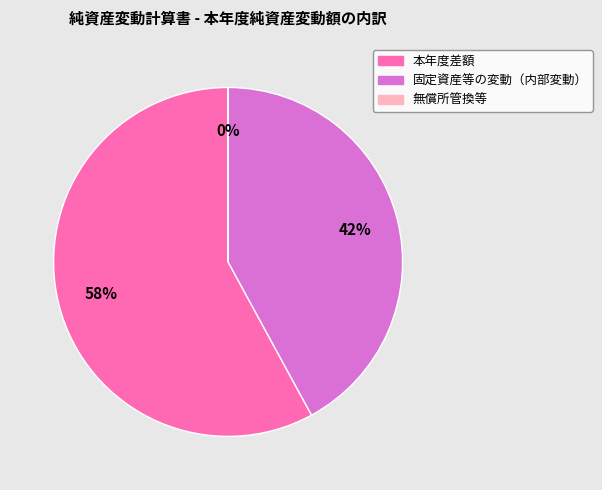

What percentage is the 固定資産等の変動（内部変動） slice, to the nearest percent?

42%